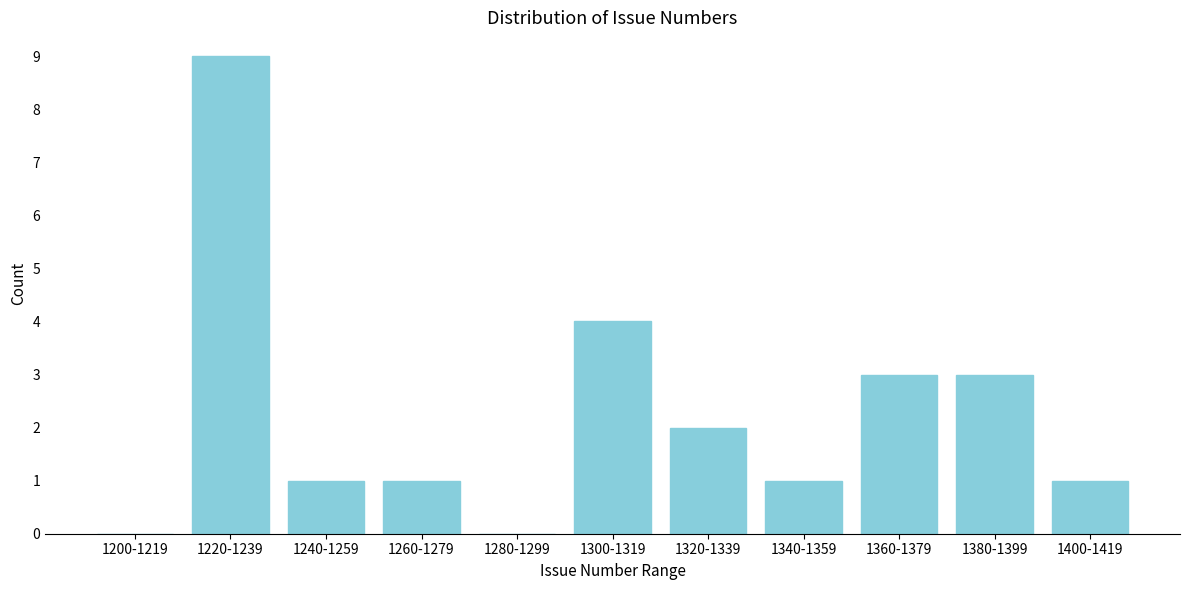

Reading right to left, transcribe all the data shown in this chart.

1400-1419=1	1380-1399=3	1360-1379=3	1340-1359=1	1320-1339=2	1300-1319=4	1280-1299=0	1260-1279=1	1240-1259=1	1220-1239=9	1200-1219=0